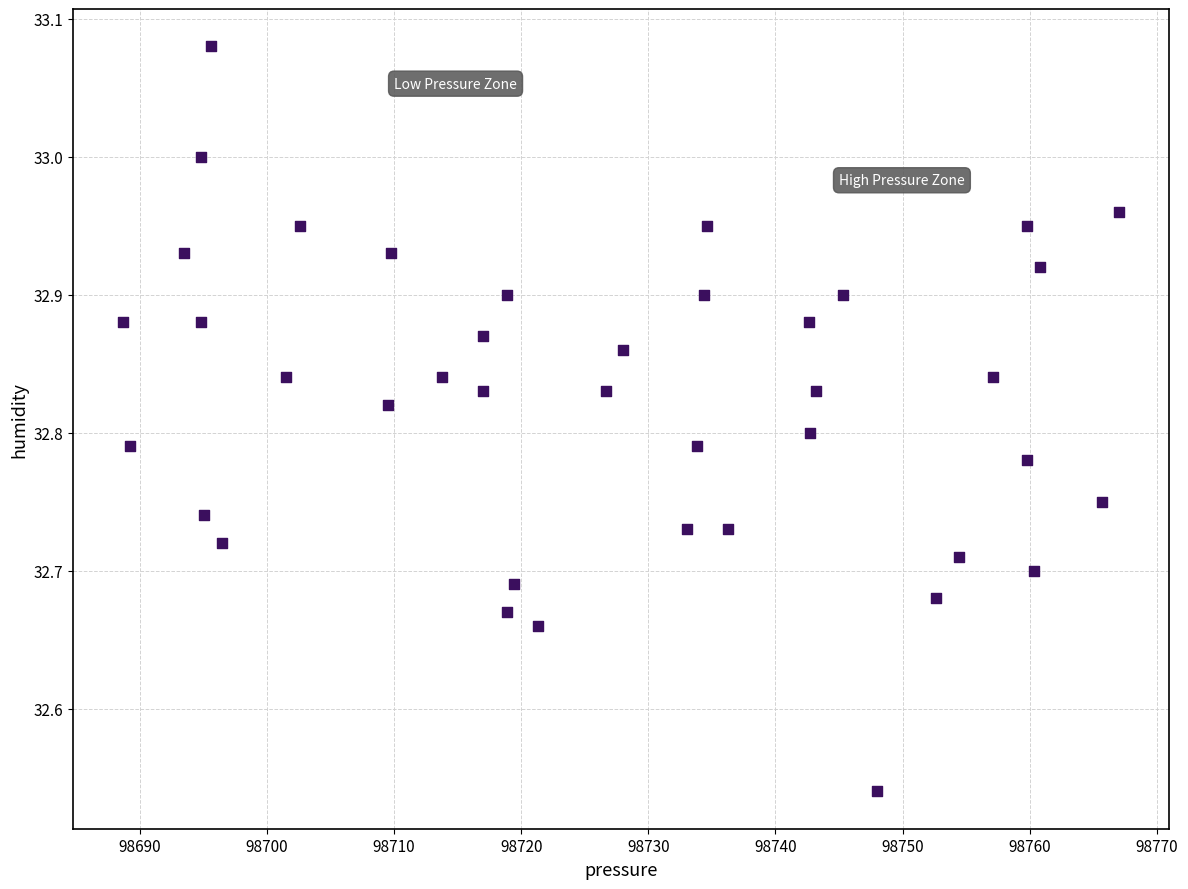

What is the range of X values (max minus min)?

78.4